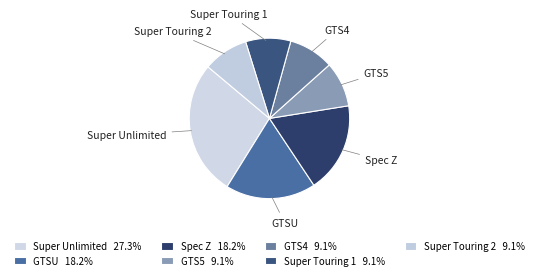

Does GTS5 account for over 50% of the chart?

No